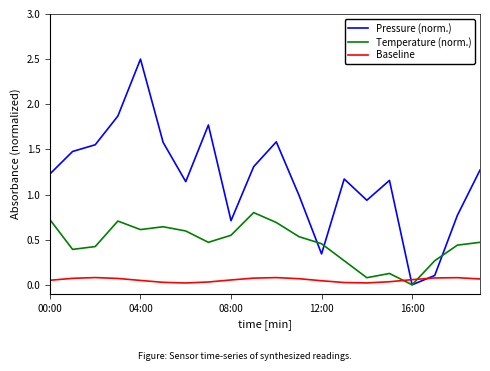

Which series ends up on top after the final intersection of Temperature (norm.) and Baseline?

Temperature (norm.)